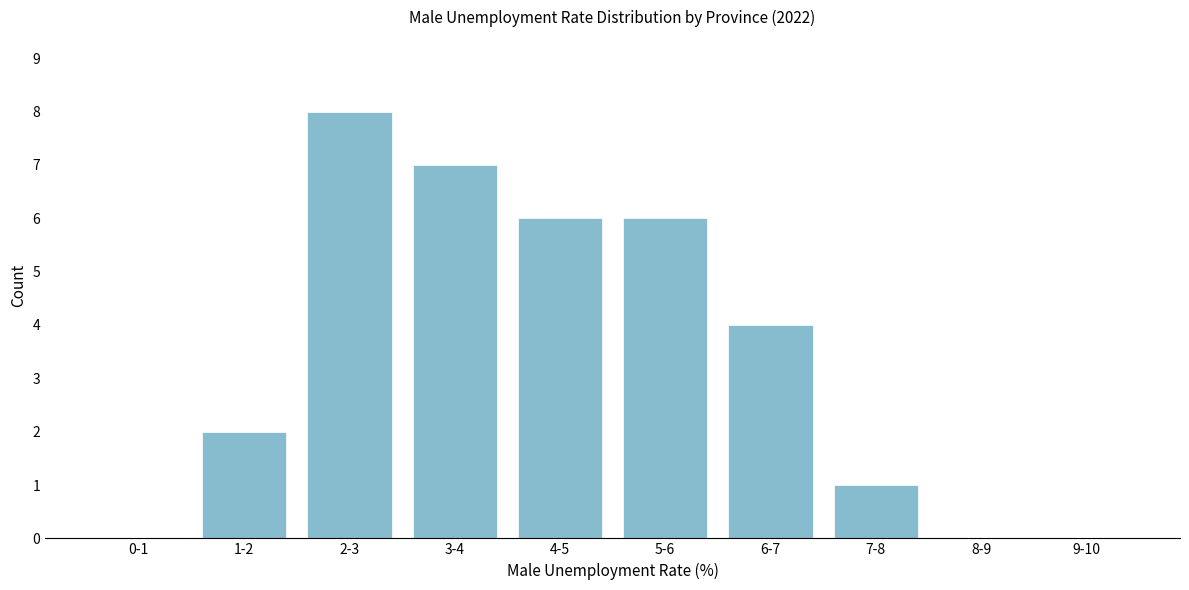

Between 5-6 and 2-3, which is larger?

2-3